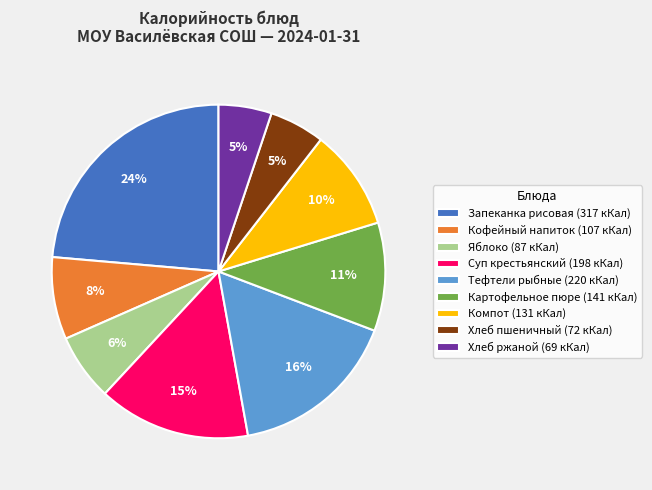

To the nearest percent, what percentage of the pie is Хлеб пшеничный (72 кКал)?

5%